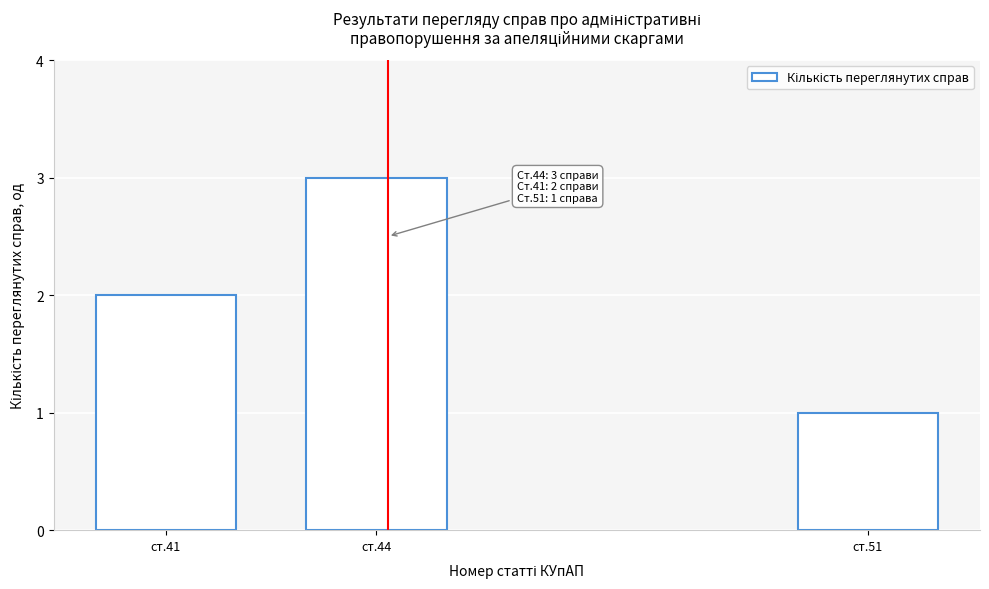

Reading left to right, extract all data points from this chart.

2	3	1